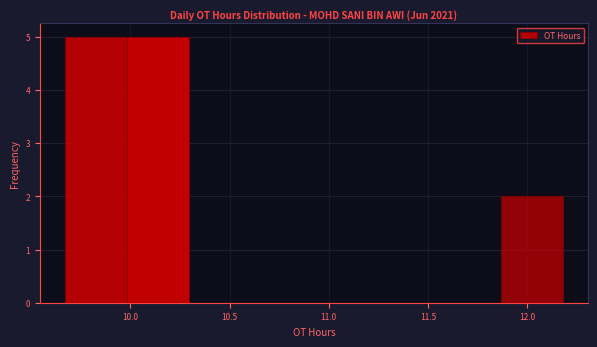

What is the height of the bar covering 9.65 to 10.00 on the x-axis? Neither the bar edges nor the heights are printed on the chart, so give them approximately, as read against the axes.

5